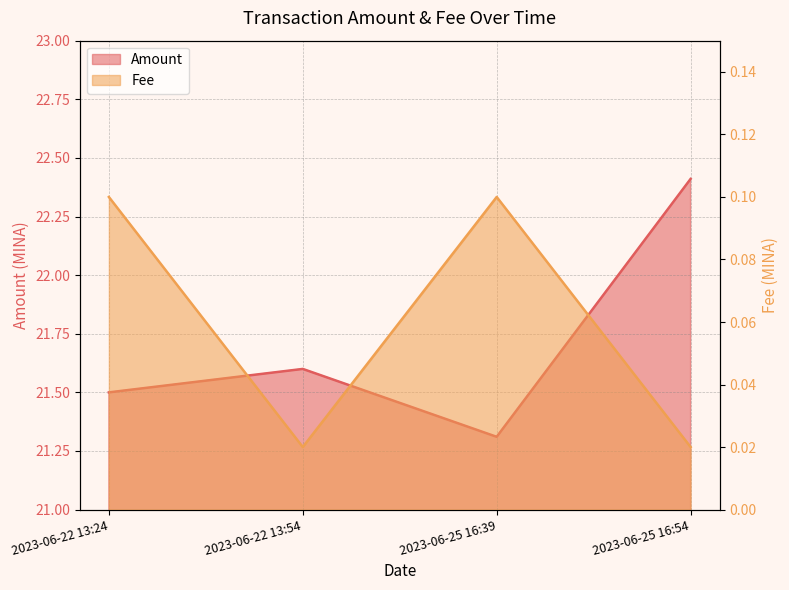

At which category is the sum across all series the highest?

2023-06-25 16:54